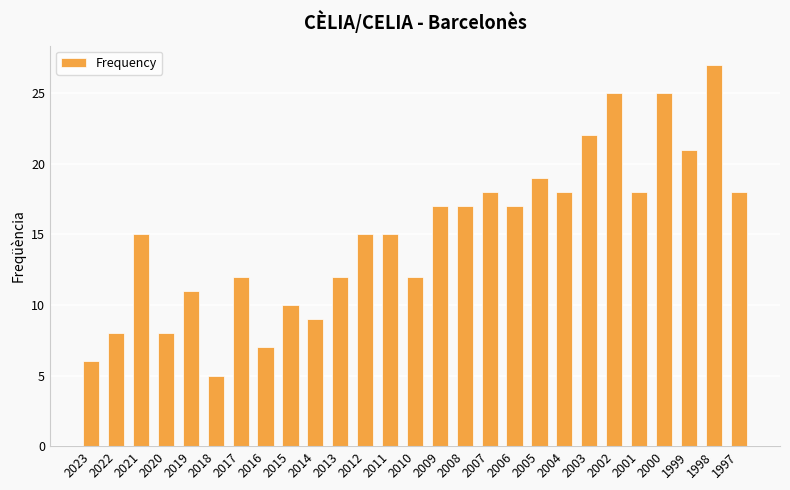

Reading left to right, extract all data points from this chart.

6	8	15	8	11	5	12	7	10	9	12	15	15	12	17	17	18	17	19	18	22	25	18	25	21	27	18